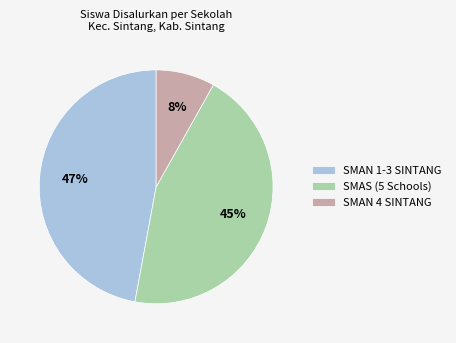

Which has a higher value, SMAN 4 SINTANG or SMAS (5 Schools)?

SMAS (5 Schools)